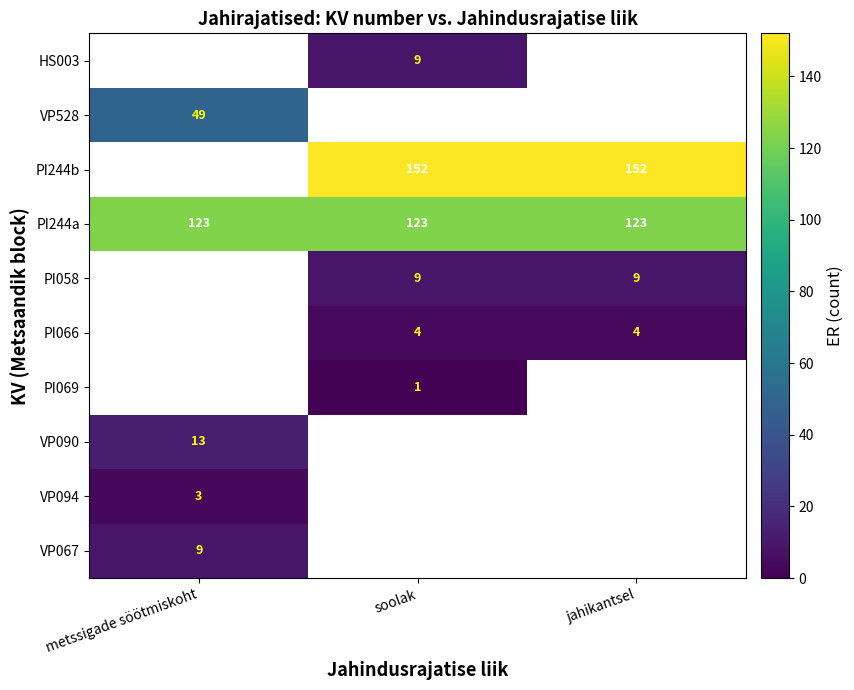

Is it true that PI244a equals 166 at soolak?

False